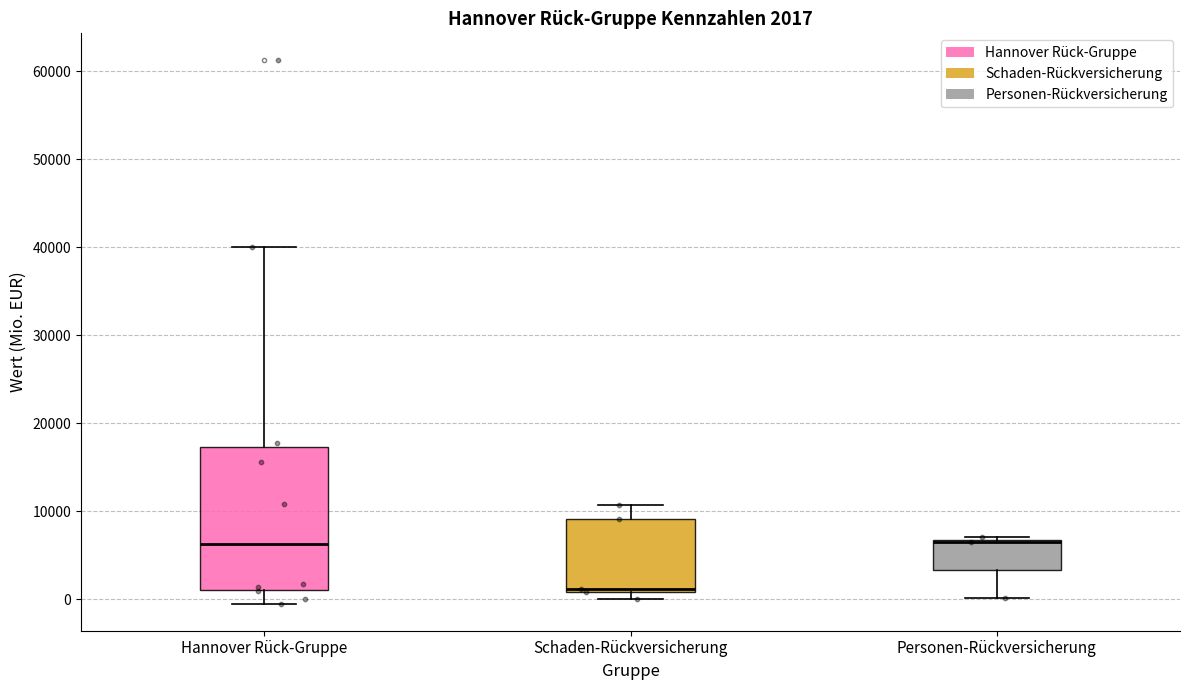

Comparing the boxes themselves (not the whiskers), which one is the tallest?

Hannover Rück-Gruppe